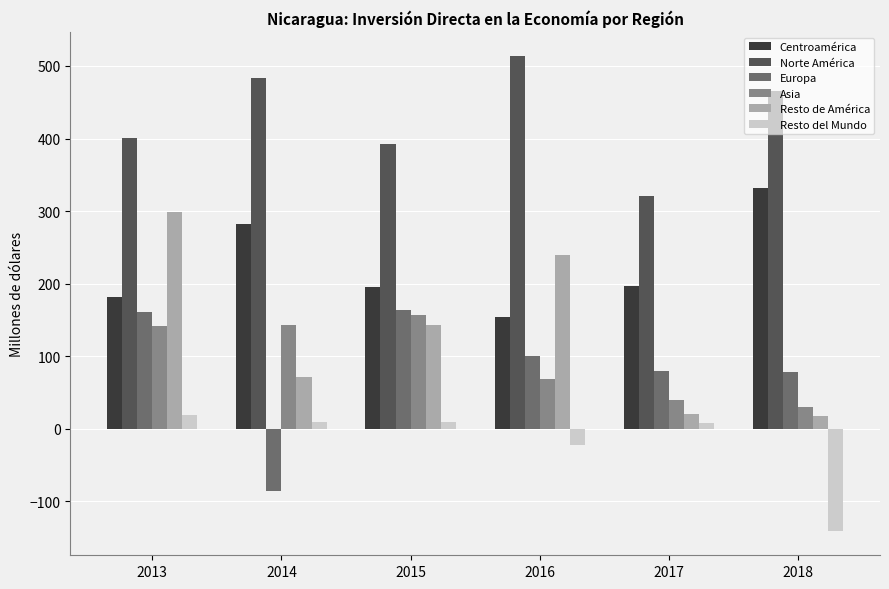

Are the bars horizontal?

No